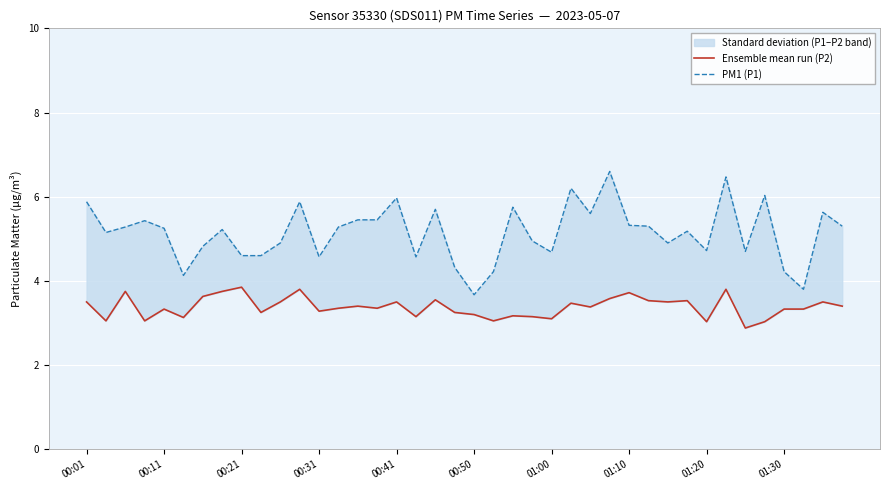

Between 01:00 and 14, which series saw the biggest shift?

PM1 (P1)